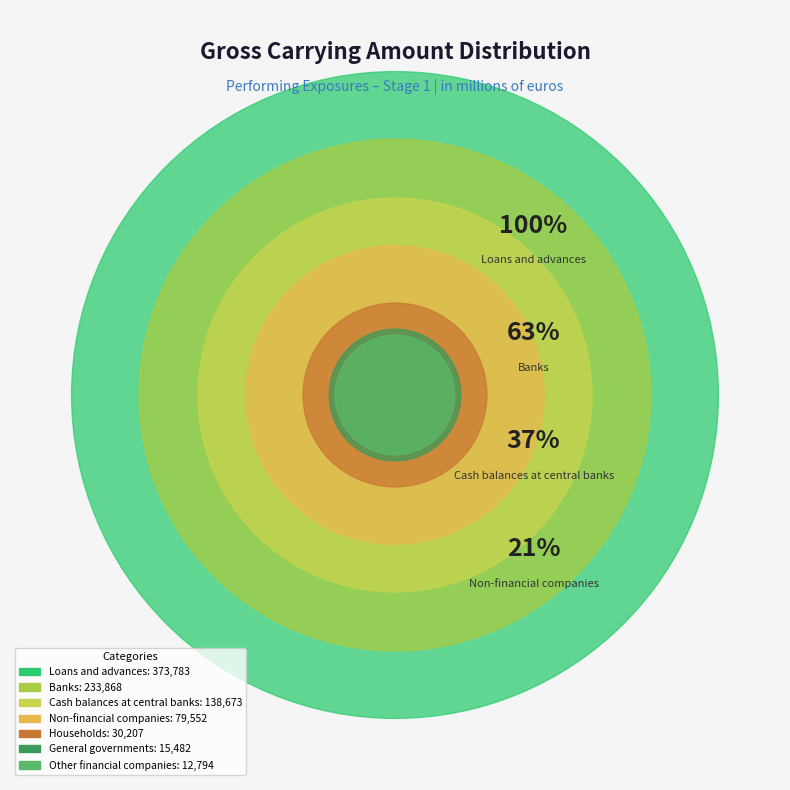

Which category has the biggest portion of the pie?

Loans and advances